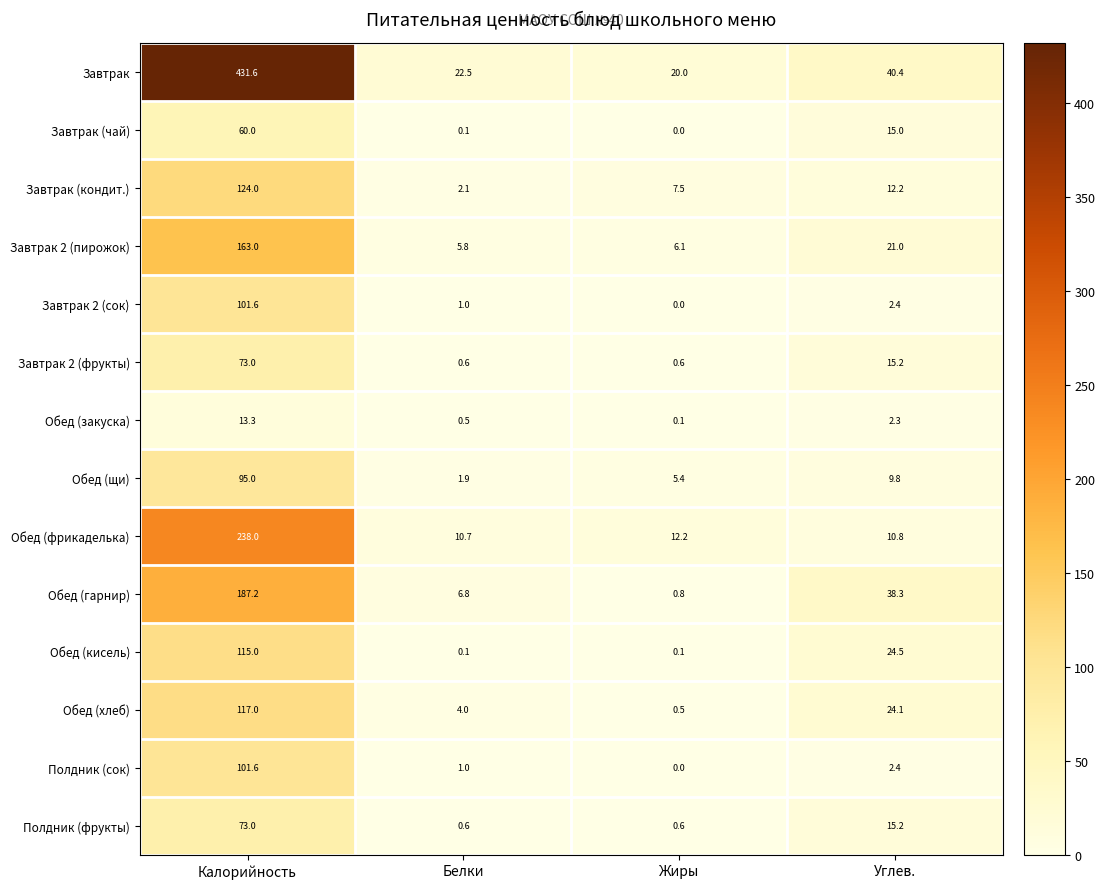

How many values in the Обед (хлеб) series exceed 24?

2